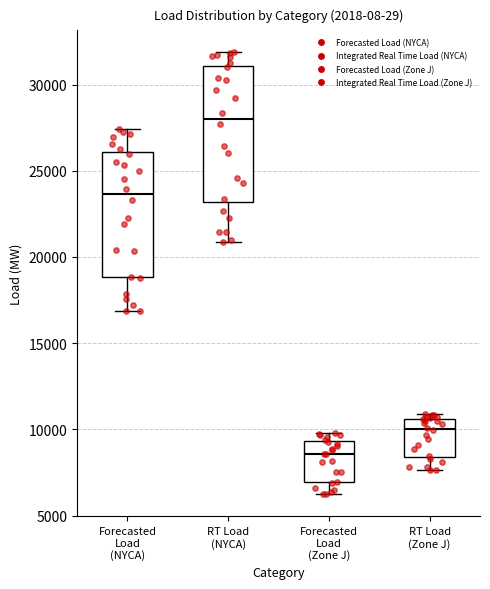

Reading left to right, read every box against the y-axis: the position of its median line, the range the box covers, and the ends of its whiskers. The values are not printed on the chart, so give them approximately, as read against the axis.

Forecasted Load (NYCA): median 23500, box 19000 to 26000, whiskers 17000 to 27500
RT Load (NYCA): median 28000, box 23000 to 31000, whiskers 21000 to 32000
Forecasted Load (Zone J): median 8500, box 7000 to 9500, whiskers 6000 to 10000
RT Load (Zone J): median 10000, box 8500 to 10500, whiskers 7500 to 11000